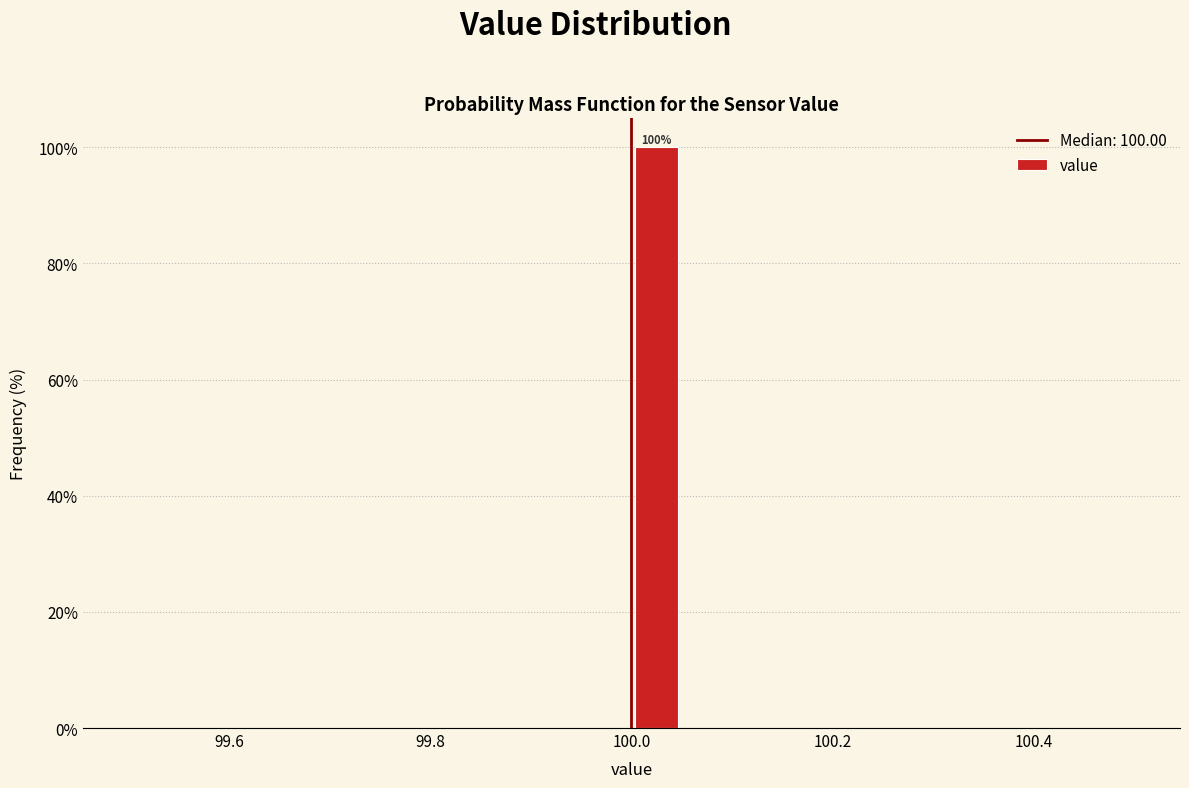

Read against the x-axis, roughly where is the centre of the tallest bar?

100.02